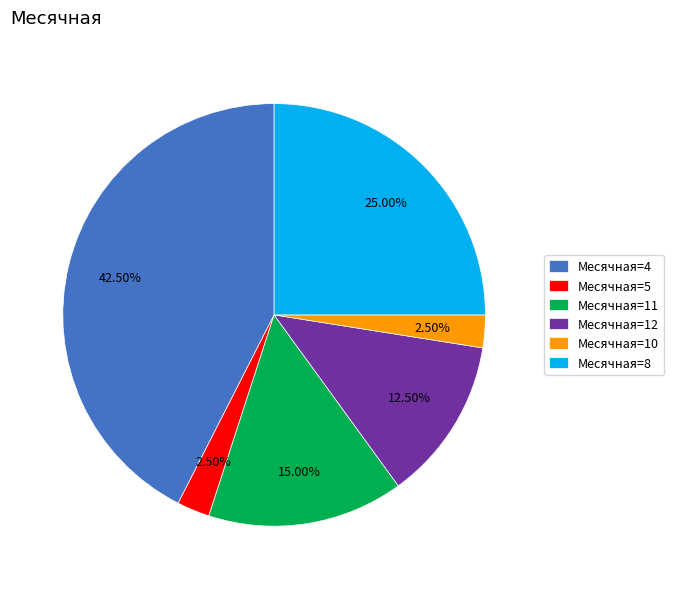

How many slices are in this pie chart?

6